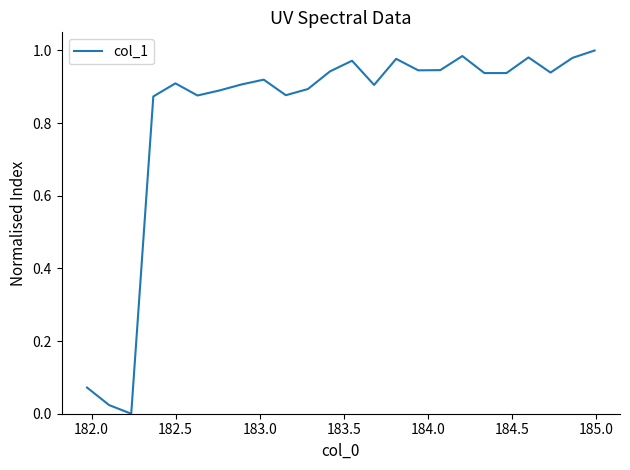

Does the chart display data point markers on the line(s)?

No